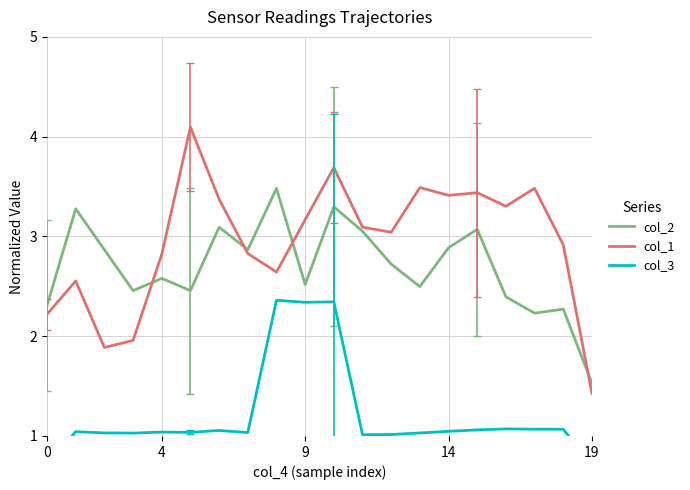

The value of col_3 at 10 is 1.5. True or false?

False